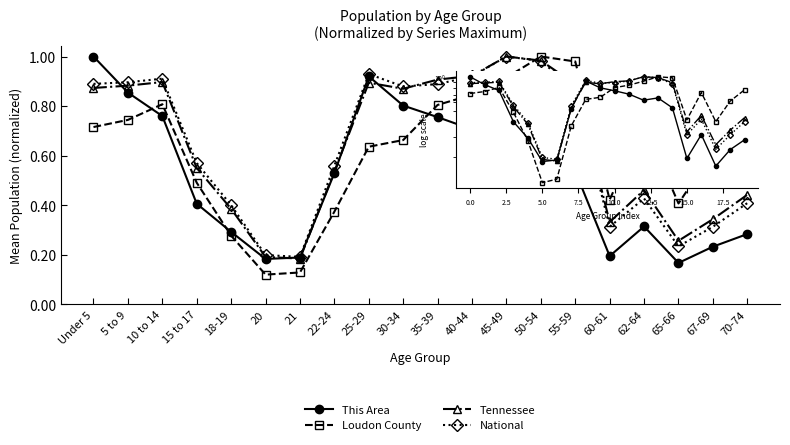

What are all the series names shown in the legend?

This Area, Loudon County, Tennessee, National